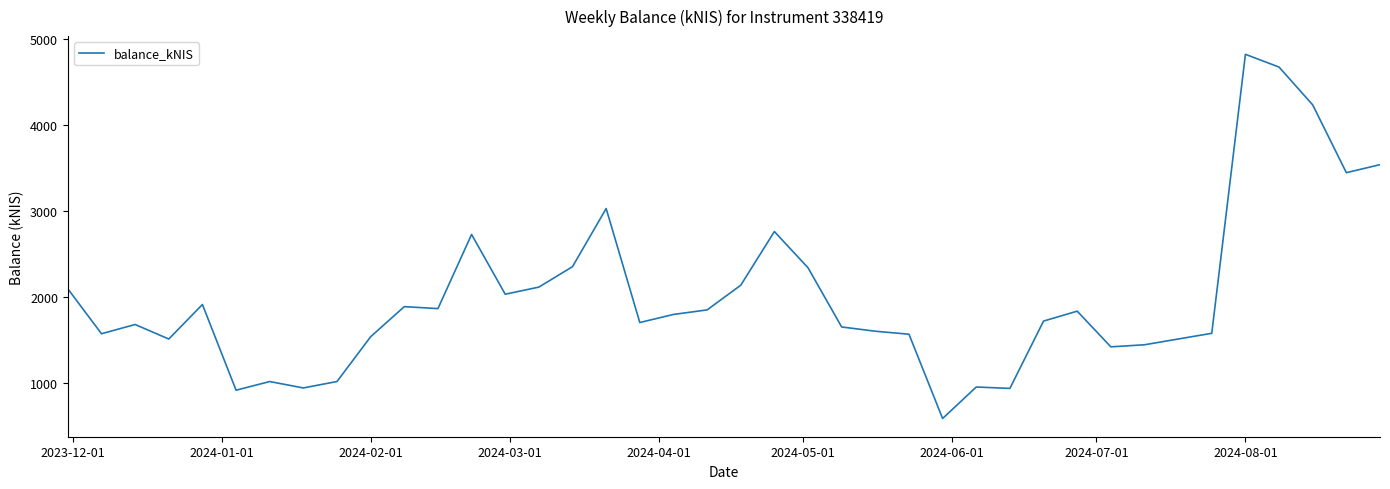

What is the difference between the maximum and second lowest values?

3900.0